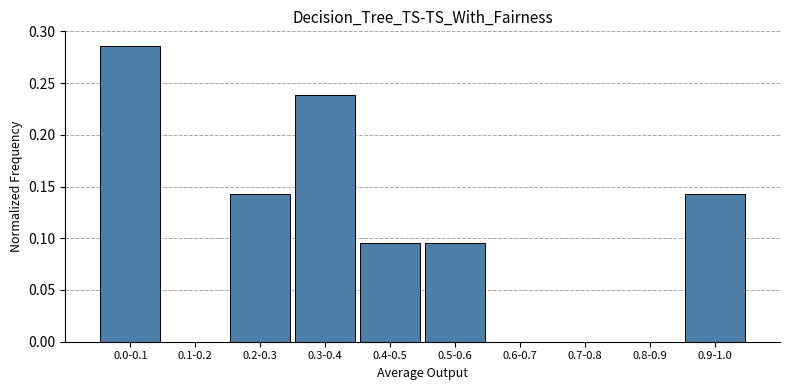

Which label corresponds to the largest value in the chart?

0.0-0.1